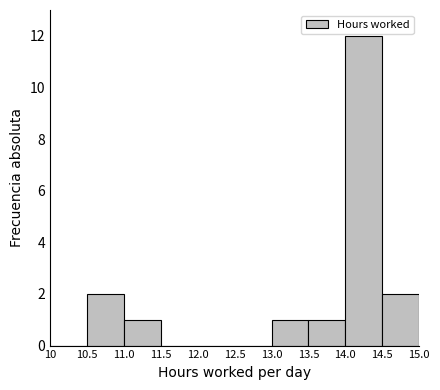

Reading left to right, transcribe this chart: for each bar, give the range it covers on the x-axis and its height. The values are not printed on the chart, so give them approximately, as read against the axis.

10 to 10.5: 0
10.5 to 11.0: 2
11.0 to 11.5: 1
11.5 to 12.0: 0
12.0 to 12.5: 0
12.5 to 13.0: 0
13.0 to 13.5: 1
13.5 to 14.0: 1
14.0 to 14.5: 12
14.5 to 15.0: 2